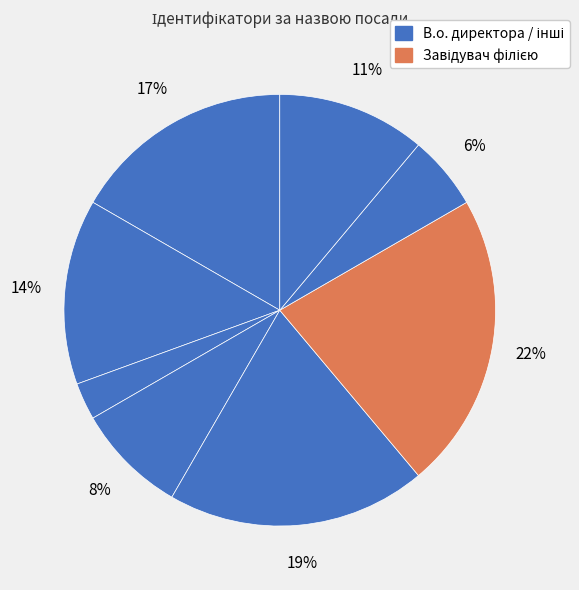

How many slices are in this pie chart?

8